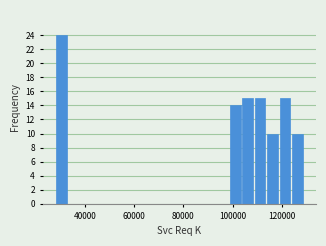

Read against the x-axis, roughly where is the centre of the tallest bar?

30000